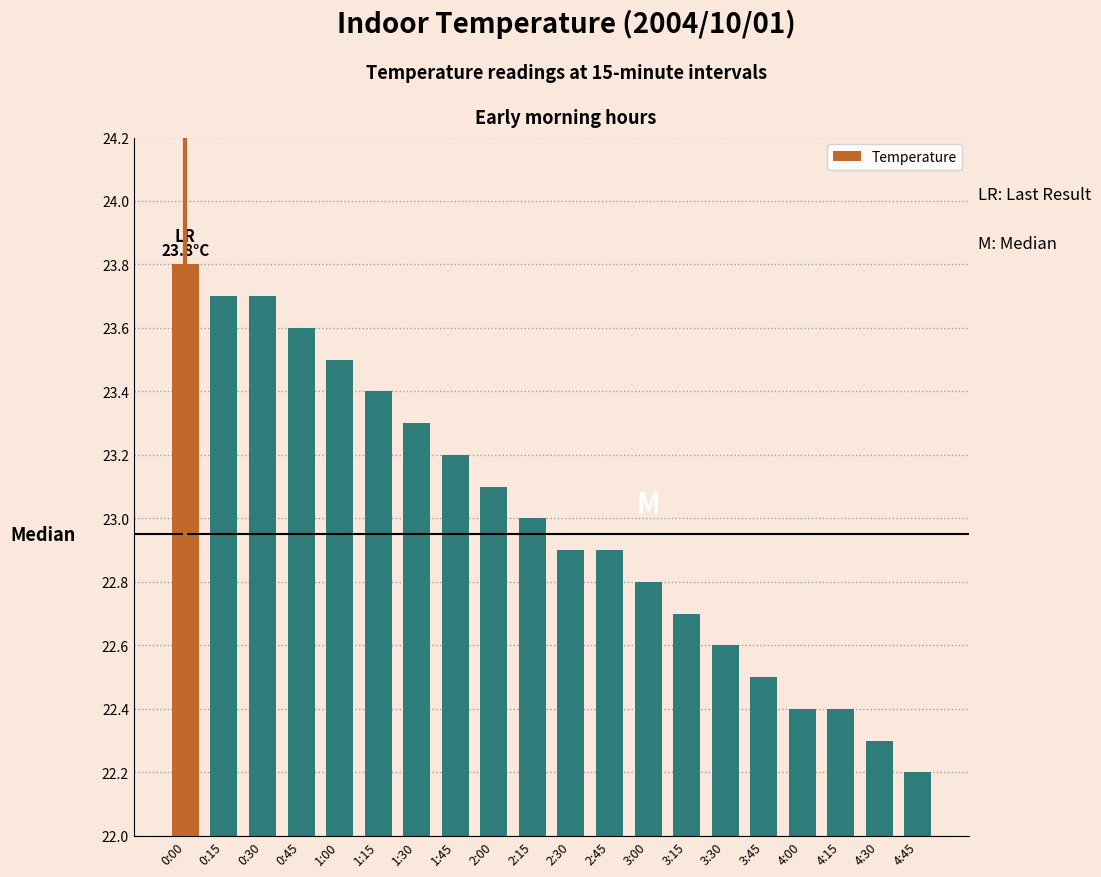

The chart shows a value of 9.3 at 2:30. True or false?

False